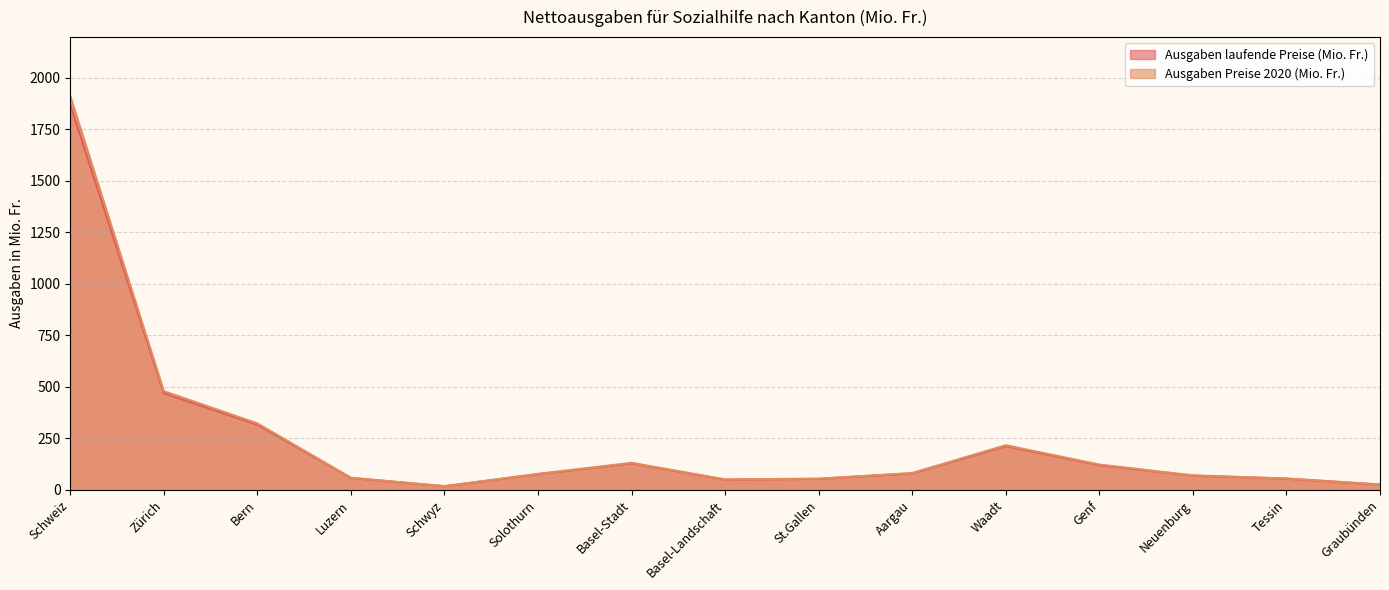

True or false: Ausgaben Preise 2020 (Mio. Fr.) and Ausgaben laufende Preise (Mio. Fr.) intersect in this chart.

False